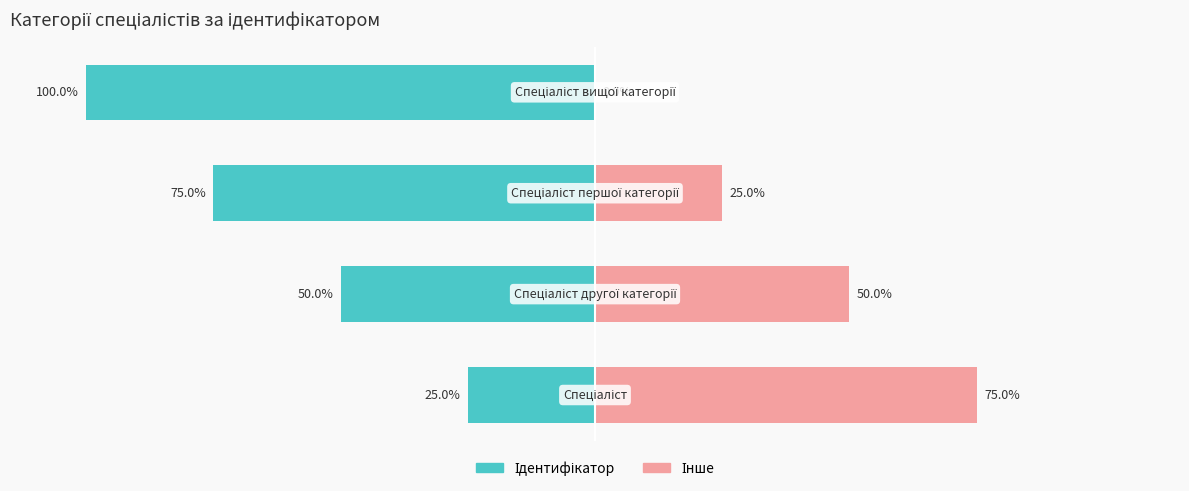

Which series changed the most between 1 and 3?

Ідентифікатор (ліво)